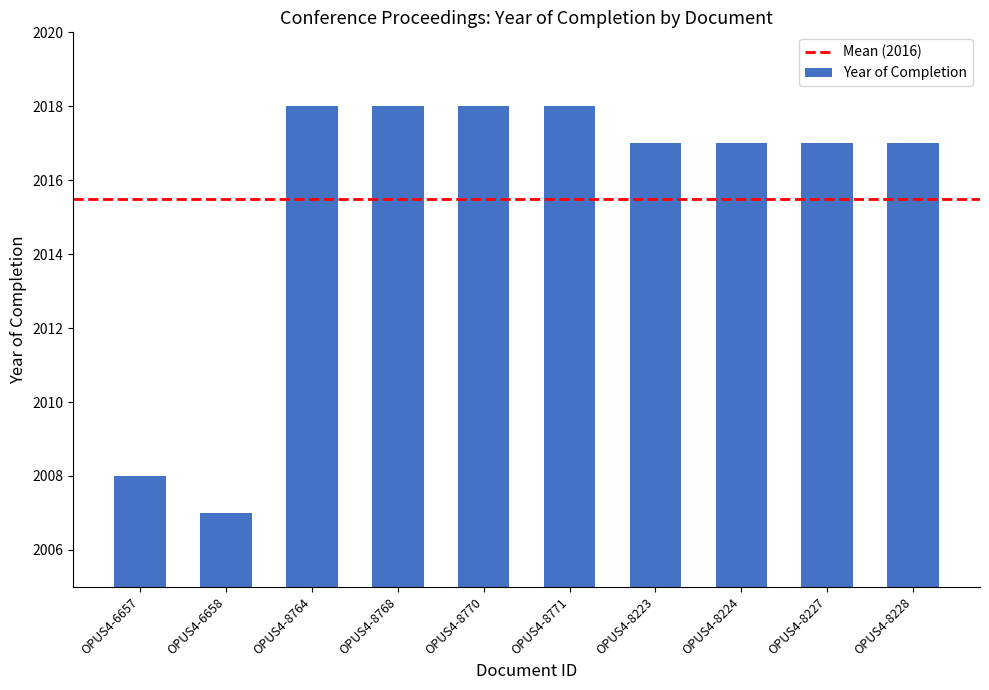

At which label is the value closest to 2012?

OPUS4-6657